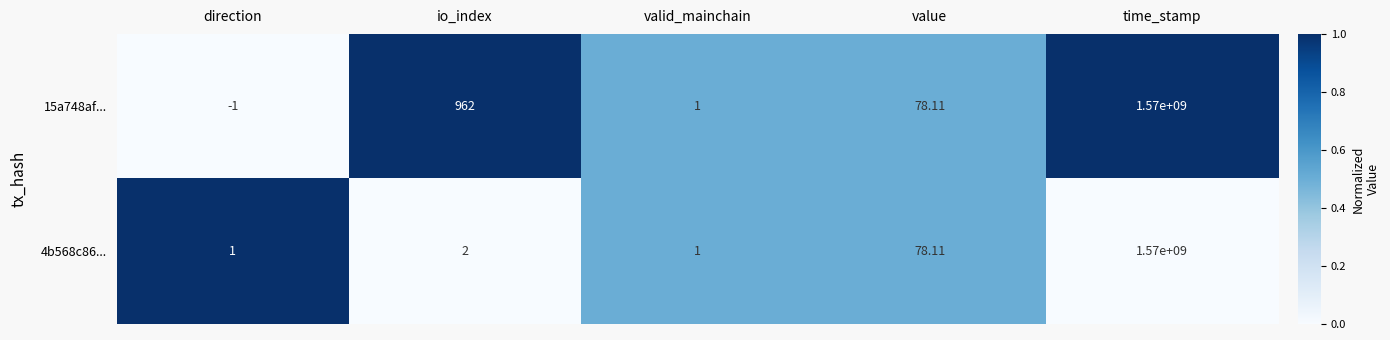

List the series in order of their overall mean, lowest first.

4b568c86..., 15a748af...